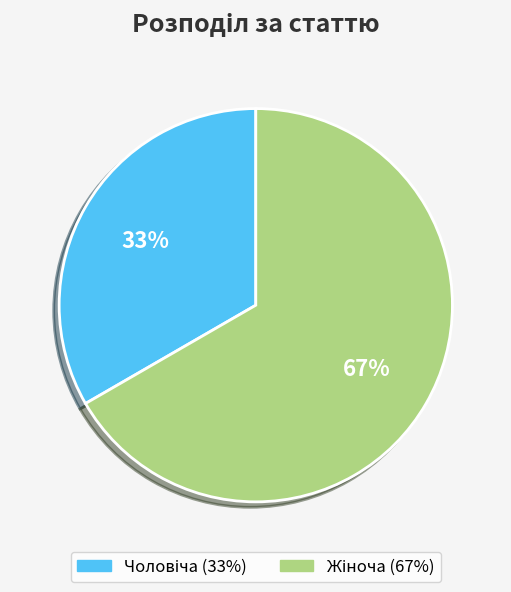

To the nearest percent, what is the average slice percentage?

50%